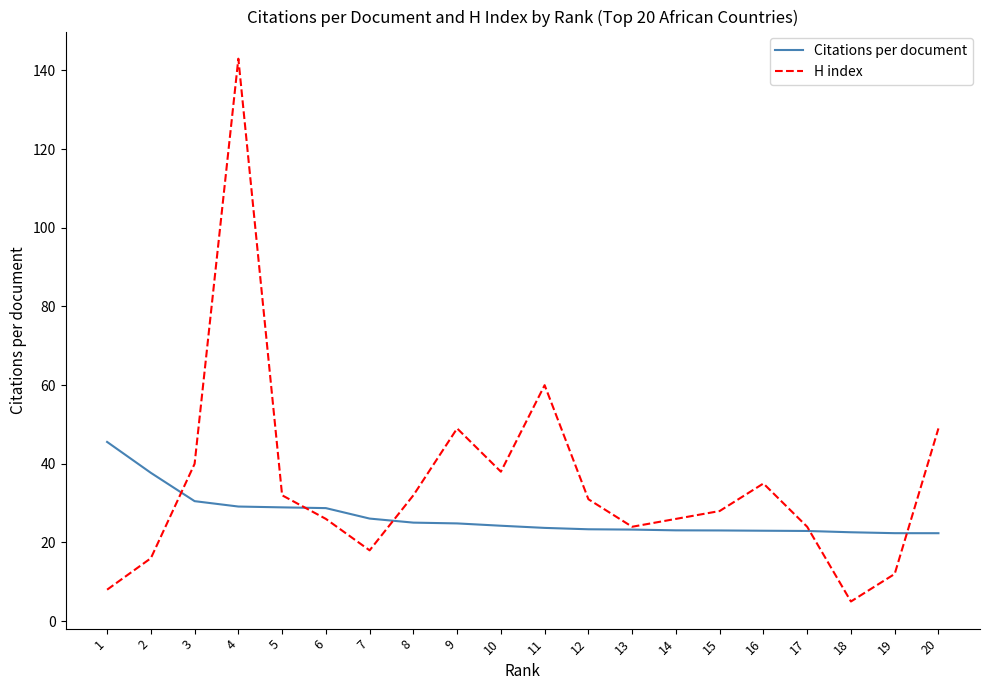

Which series has the widest spread of values?

H index